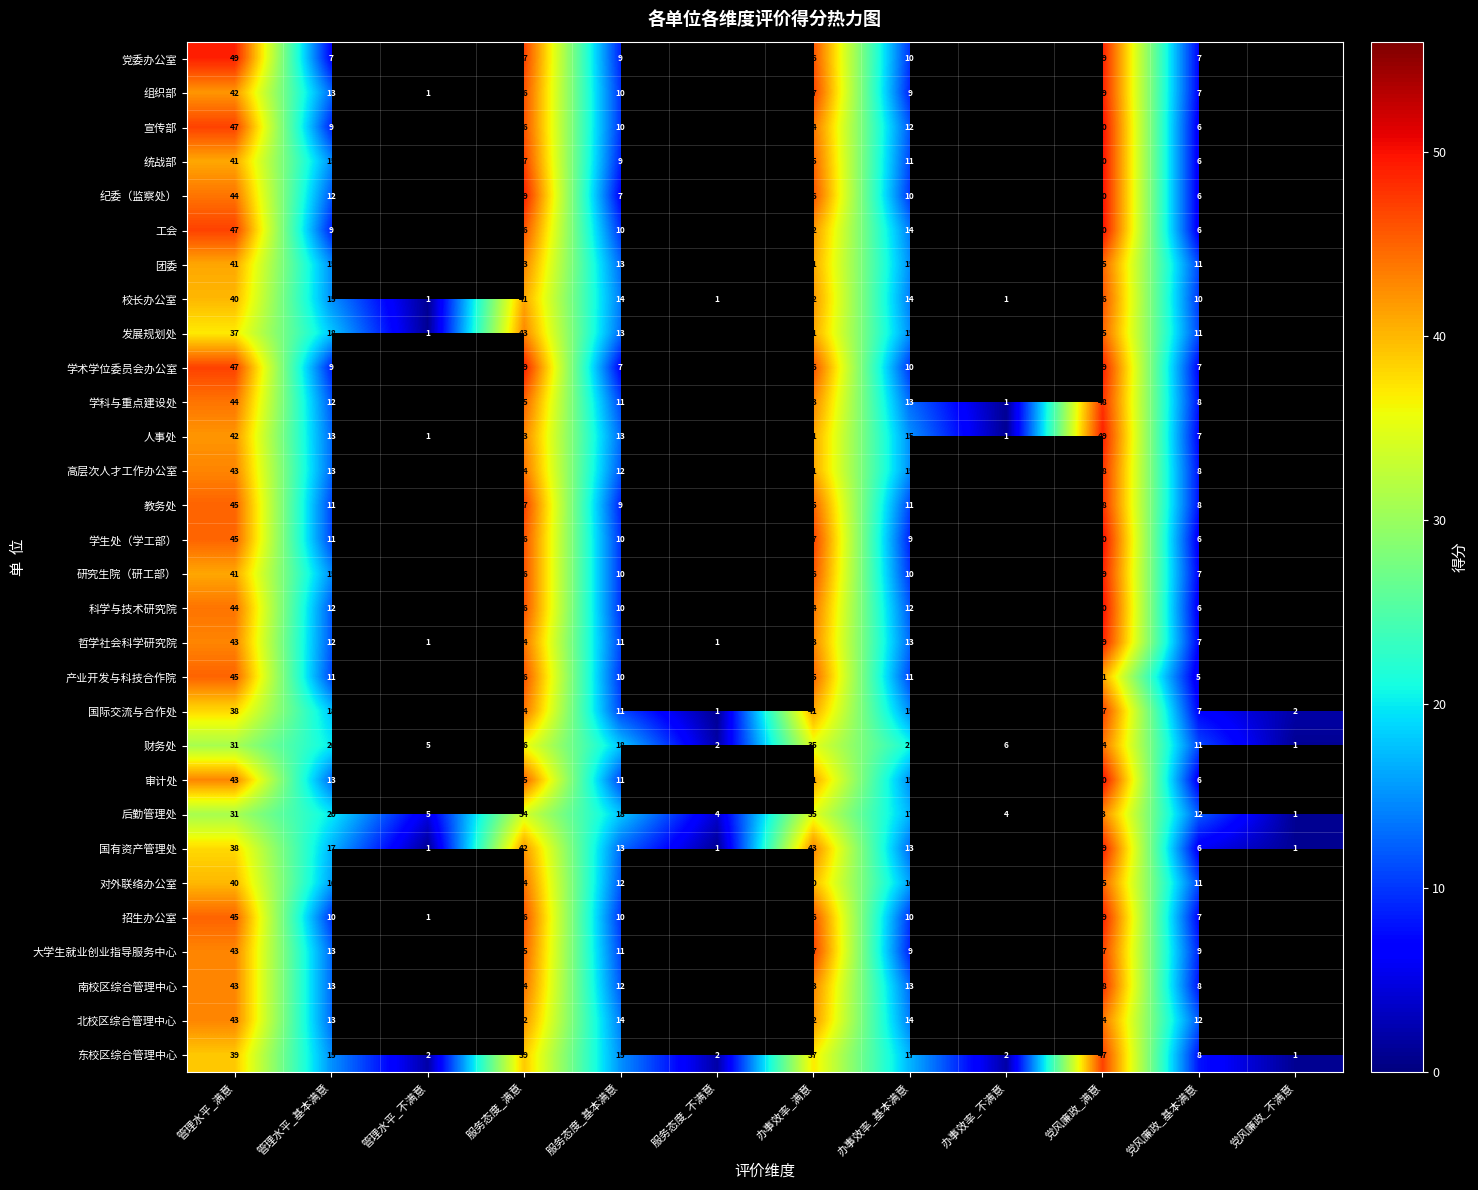

What is the total value across all series at 办事效率_基本满意?

389